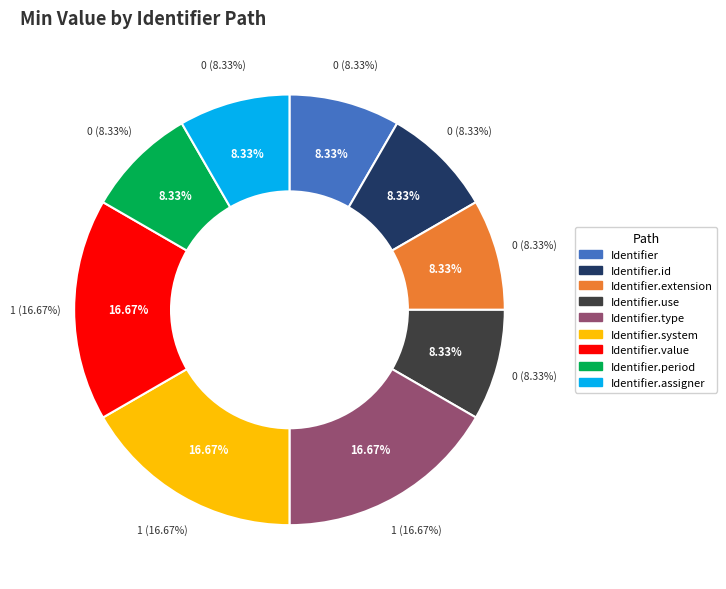

Which has a higher value, Identifier.system or Identifier?

Identifier.system